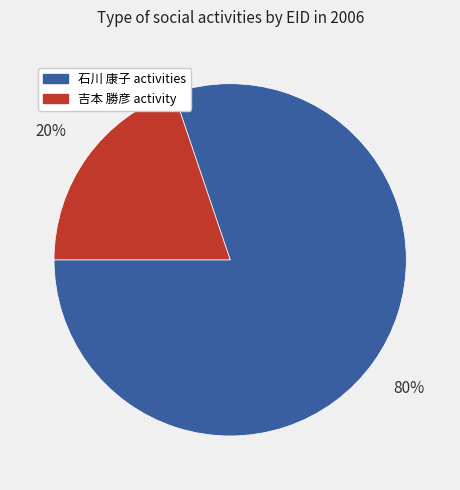

What is the ratio of the value at 石川 康子 activities to the value at 吉本 勝彦 activity?

4.0